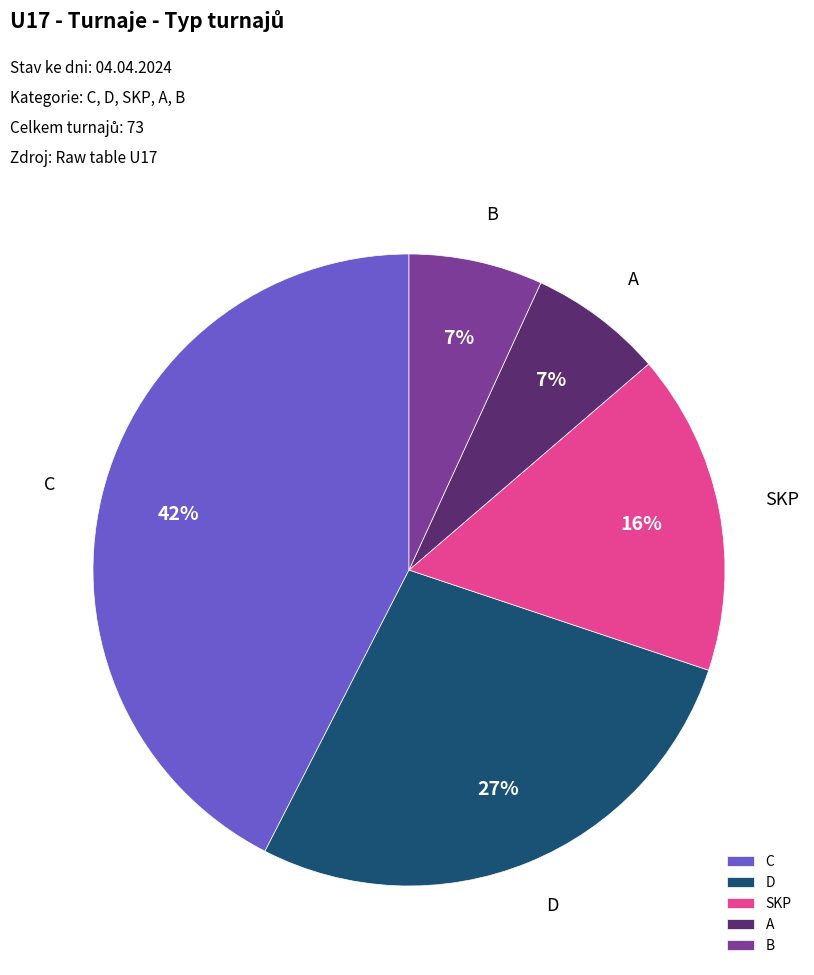

How many segments does this pie chart have?

5